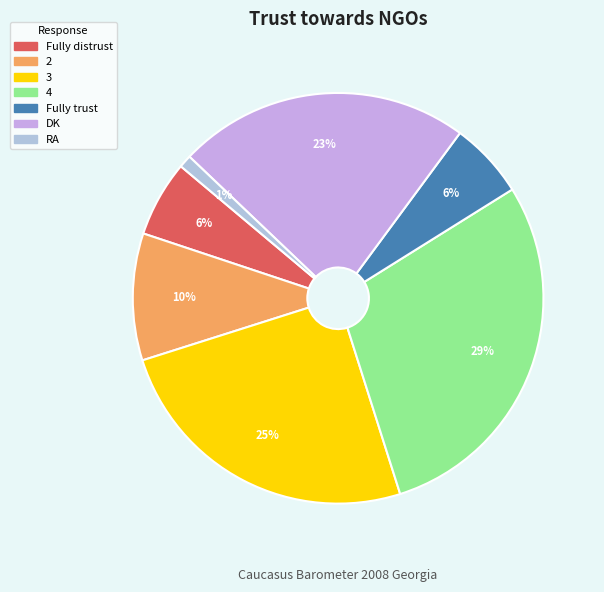

How many slices are in this pie chart?

7